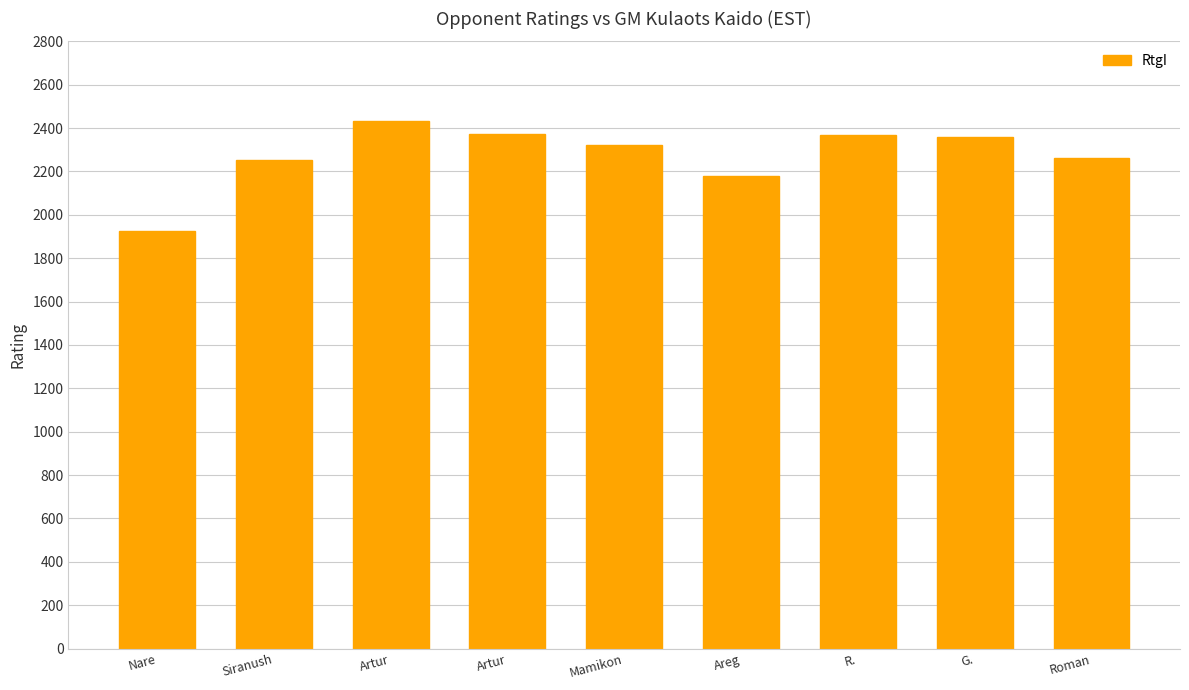

How many data points are less than 2320?

4